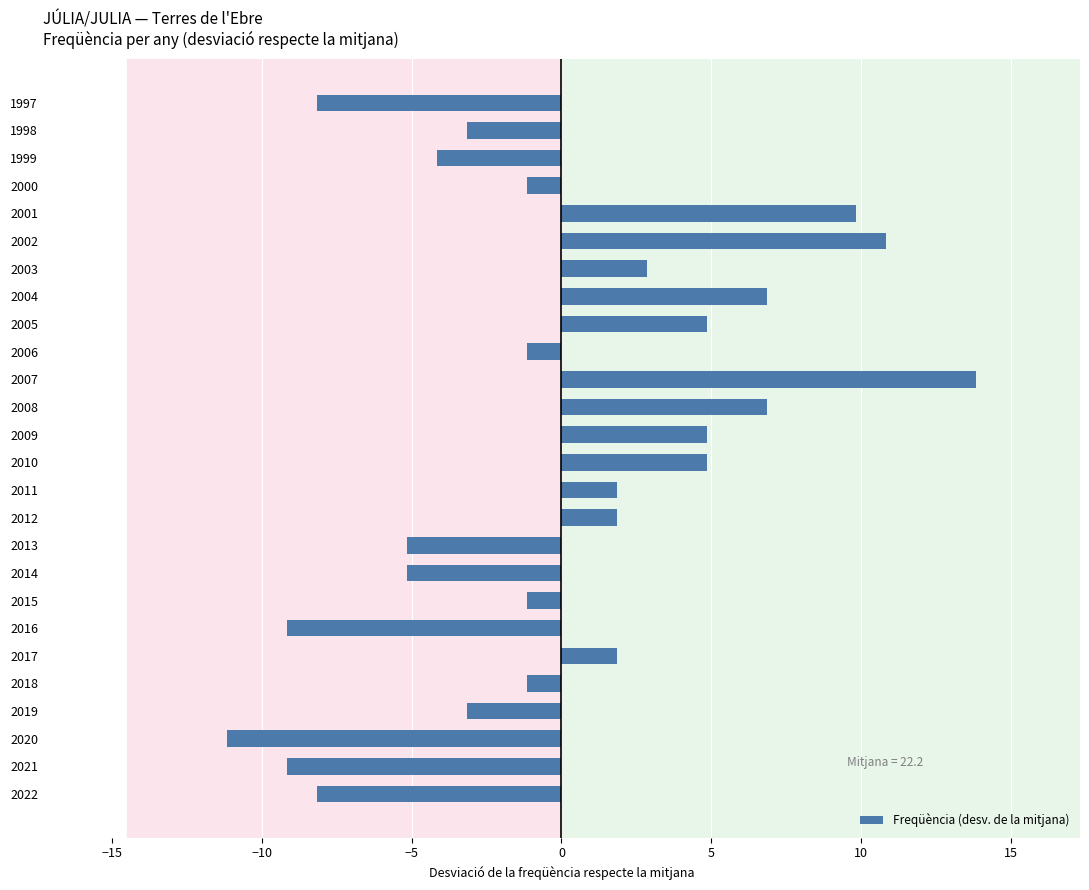

Reading bottom to top, extract all data points from this chart.

-8.2	-9.2	-11.2	-3.2	-1.2	1.8	-9.2	-1.2	-5.2	-5.2	1.8	1.8	4.8	4.8	6.8	13.8	-1.2	4.8	6.8	2.8	10.8	9.8	-1.2	-4.2	-3.2	-8.2